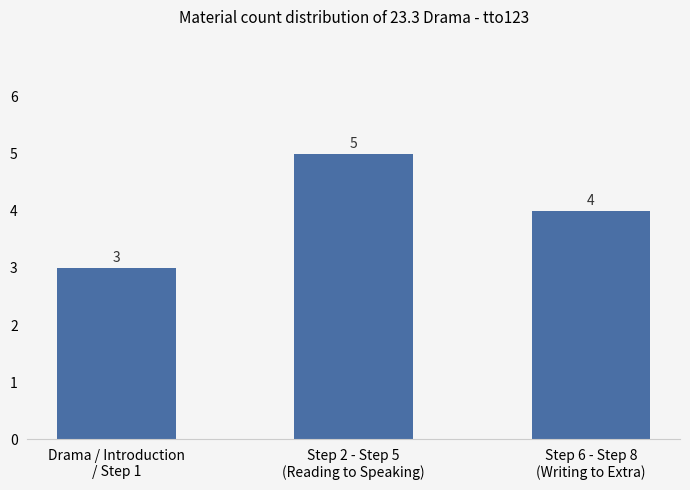

How many values are between 3 and 5?

3